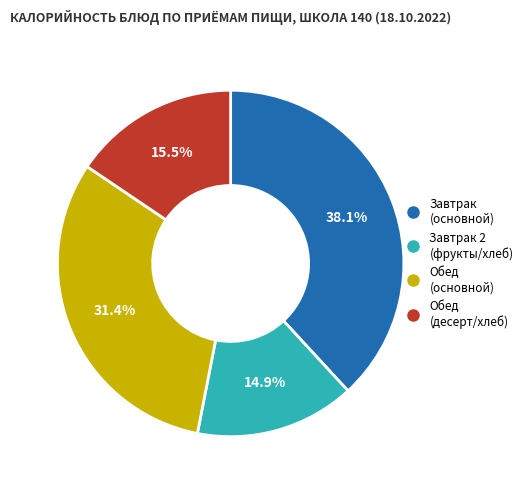

Is there any slice that represents more than half of the pie?

No